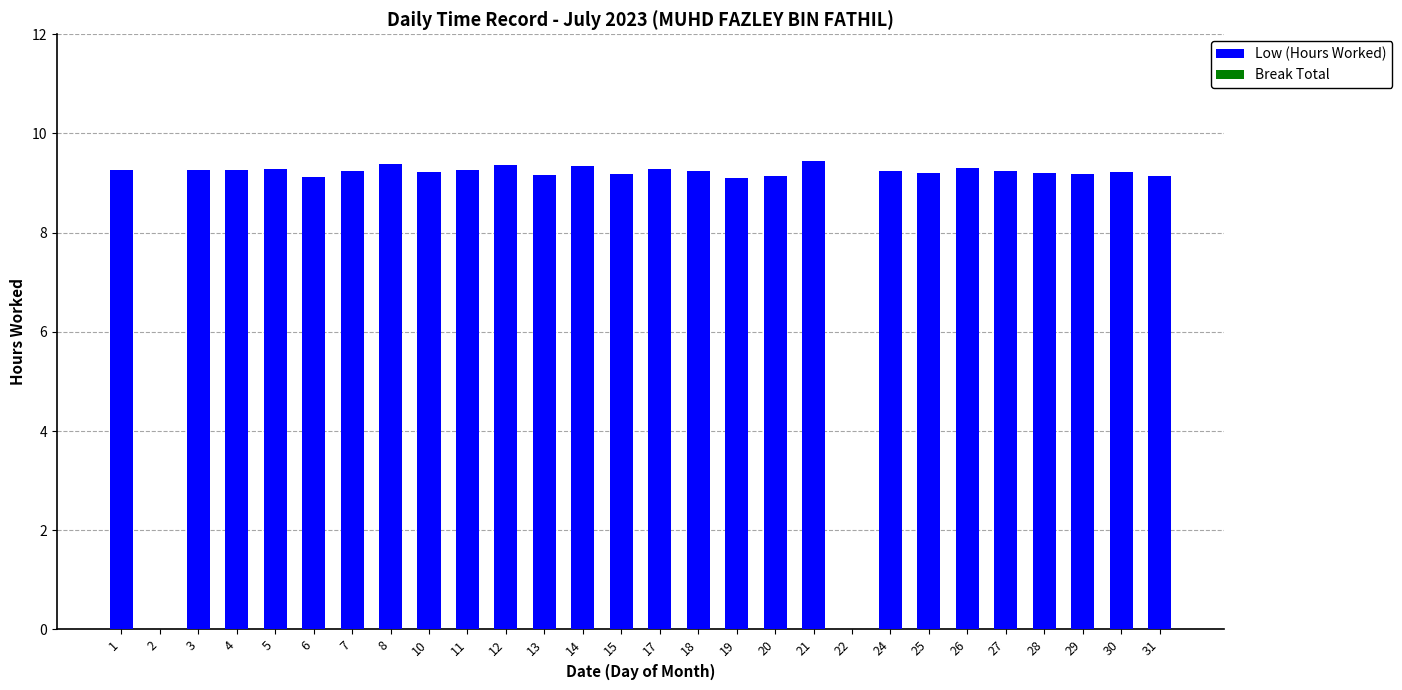

Is it true that the value at 2 is 6.3?

False